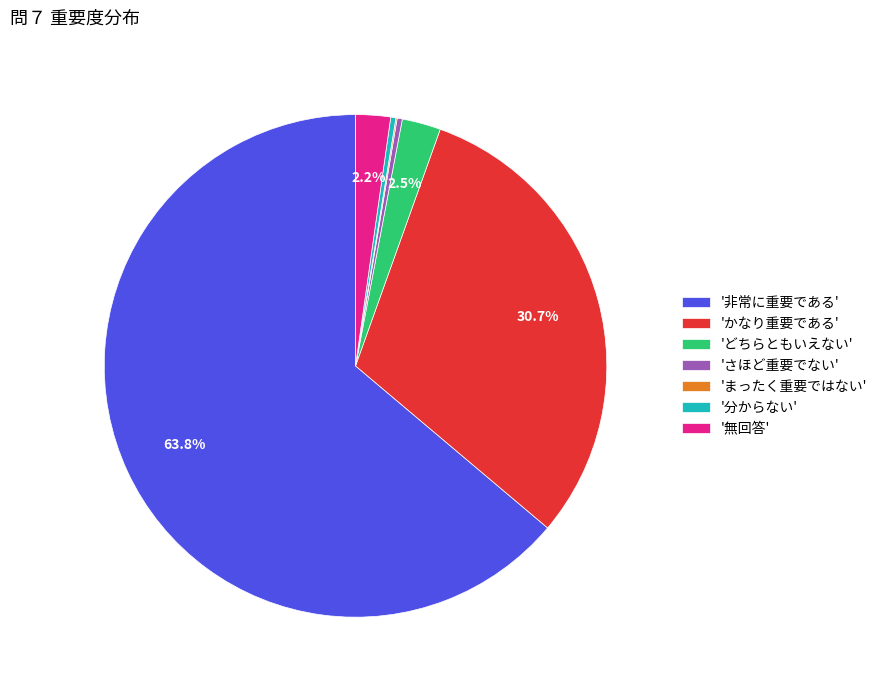

Which category has the biggest portion of the pie?

'非常に重要である'